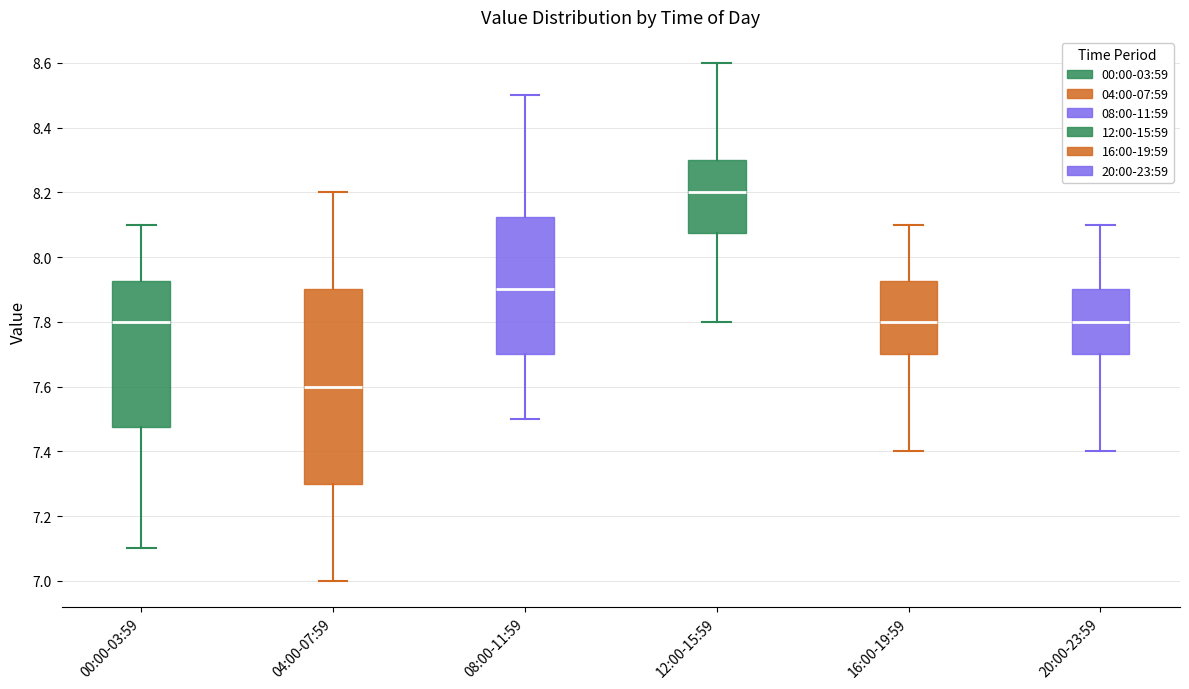

Reading left to right, transcribe this box plot: for each box, give where its median line is, the range the box spans, and where its two whiskers end, as read against the y-axis. The values are not printed on the chart, so give them approximately, as read against the axis.

00:00-03:59: median 7.80, box 7.48 to 7.92, whiskers 7.10 to 8.10
04:00-07:59: median 7.60, box 7.30 to 7.90, whiskers 7.00 to 8.20
08:00-11:59: median 7.90, box 7.70 to 8.12, whiskers 7.50 to 8.50
12:00-15:59: median 8.20, box 8.08 to 8.30, whiskers 7.80 to 8.60
16:00-19:59: median 7.80, box 7.70 to 7.92, whiskers 7.40 to 8.10
20:00-23:59: median 7.80, box 7.70 to 7.90, whiskers 7.40 to 8.10